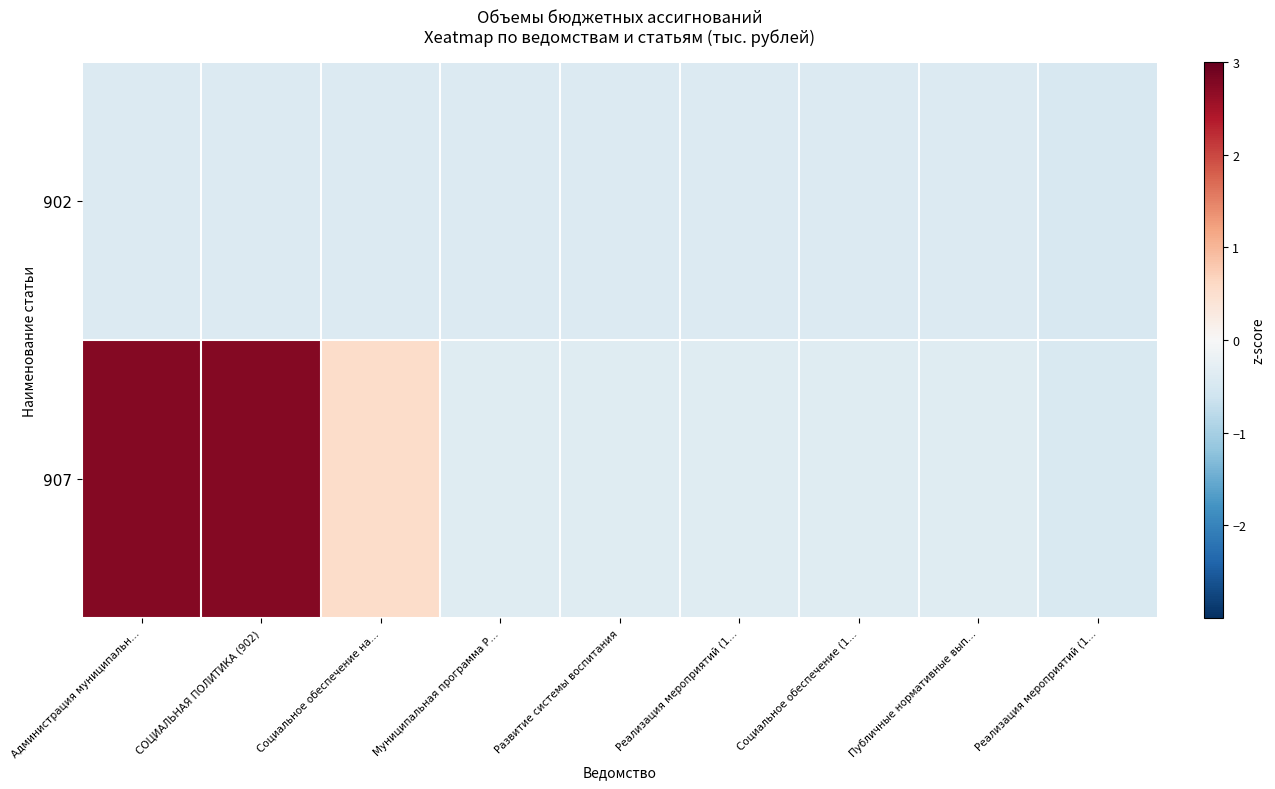

Which series has the largest total across all categories?

907